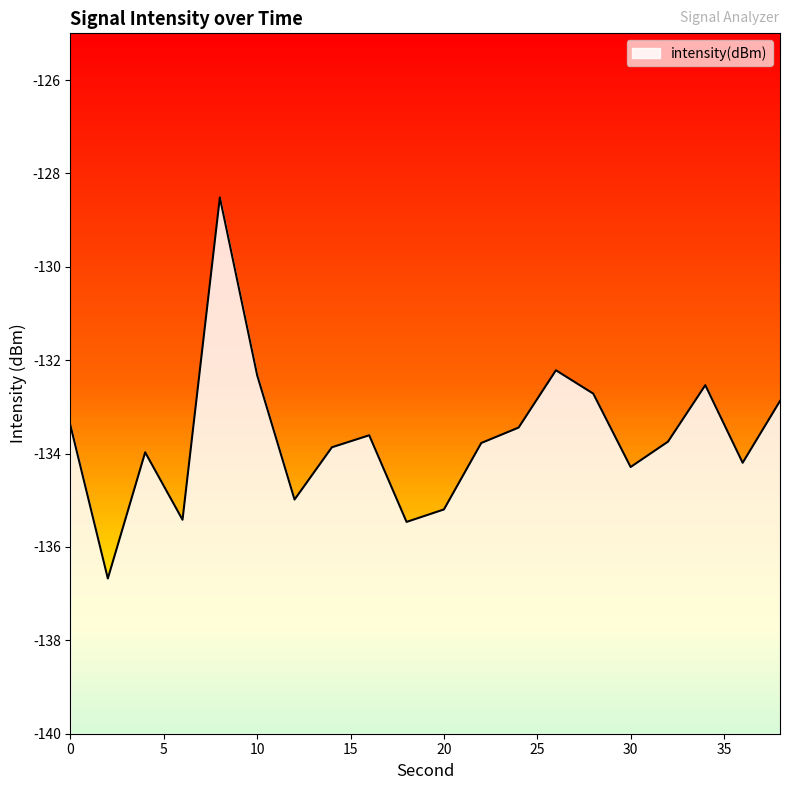

What is the difference between the maximum and minimum values?

8.2